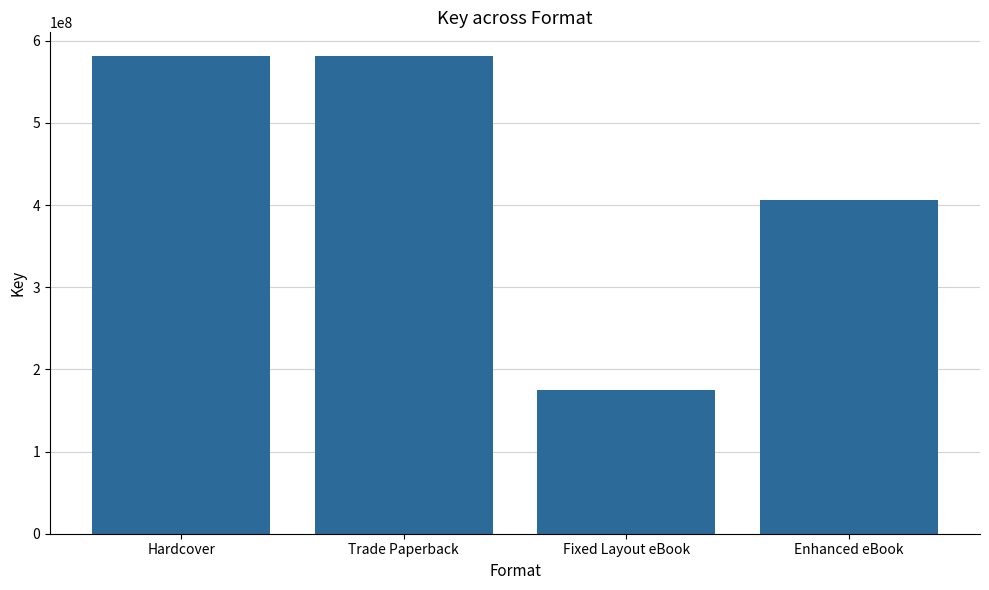

How many values are between 406206368 and 581117898?

3